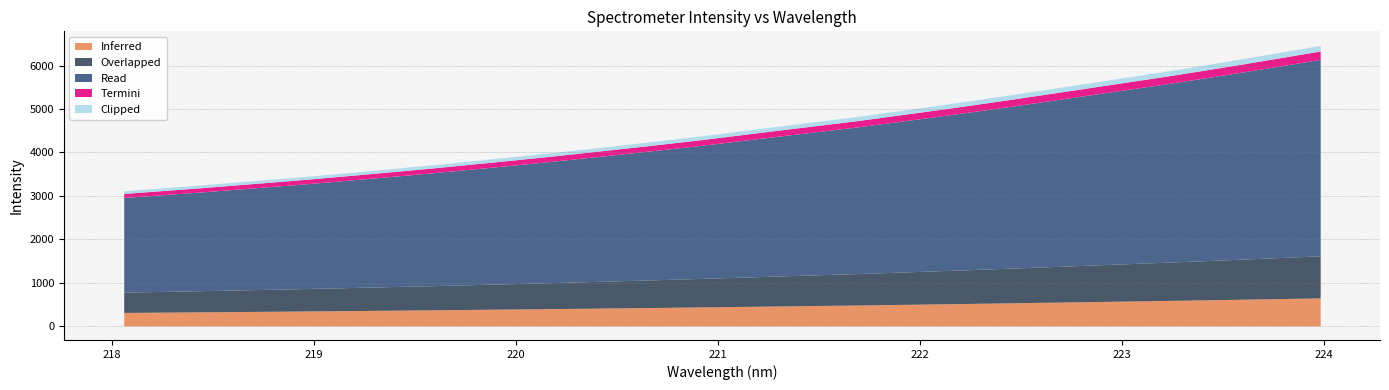

List the labels in order of value, smallest first.

218.0596, 218.2508, 218.442, 218.6332, 218.8244, 219.0156, 219.2067, 219.3979, 219.589, 219.7801, 219.9712, 220.1623, 220.3533, 220.5444, 220.7354, 220.9264, 221.1174, 221.3083, 221.4993, 221.6902, 221.8812, 222.0721, 222.263, 222.4538, 222.6447, 222.8355, 223.0264, 223.2172, 223.408, 223.5987, 223.7895, 223.9802